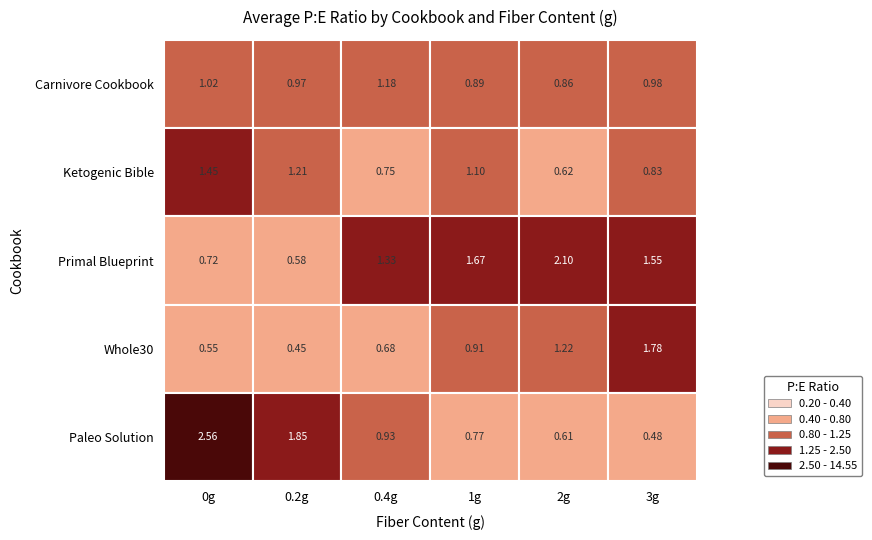

How many data points in Primal Blueprint are above 1?

4